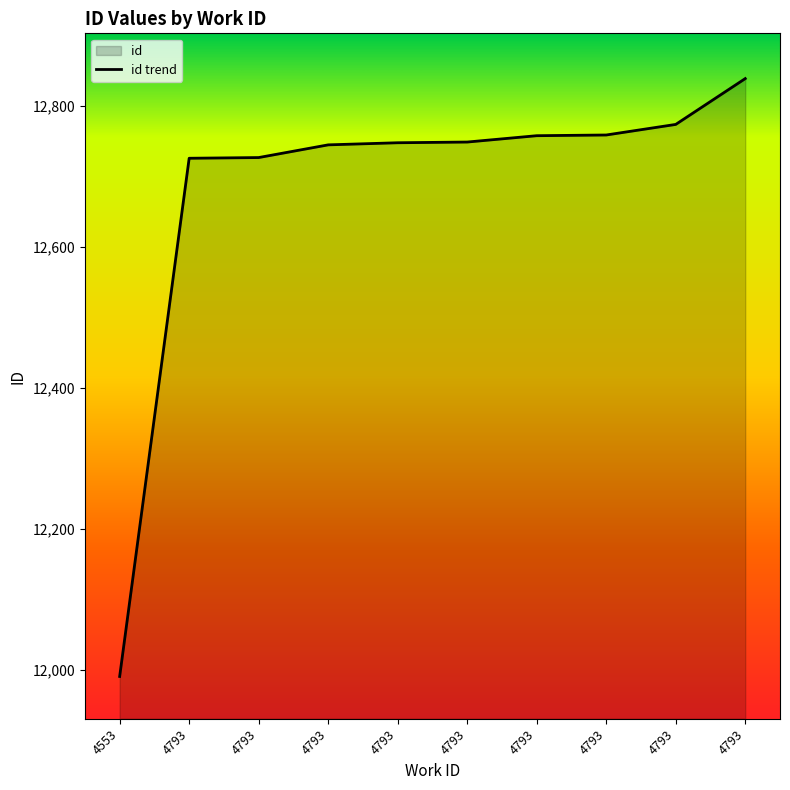

What is the sum of all values?

126816